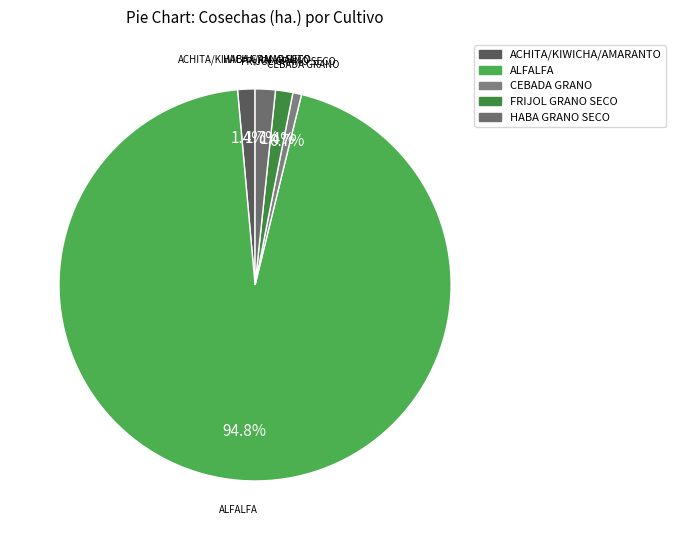

The FRIJOL GRANO SECO slice represents 1% of the pie. True or false?

True